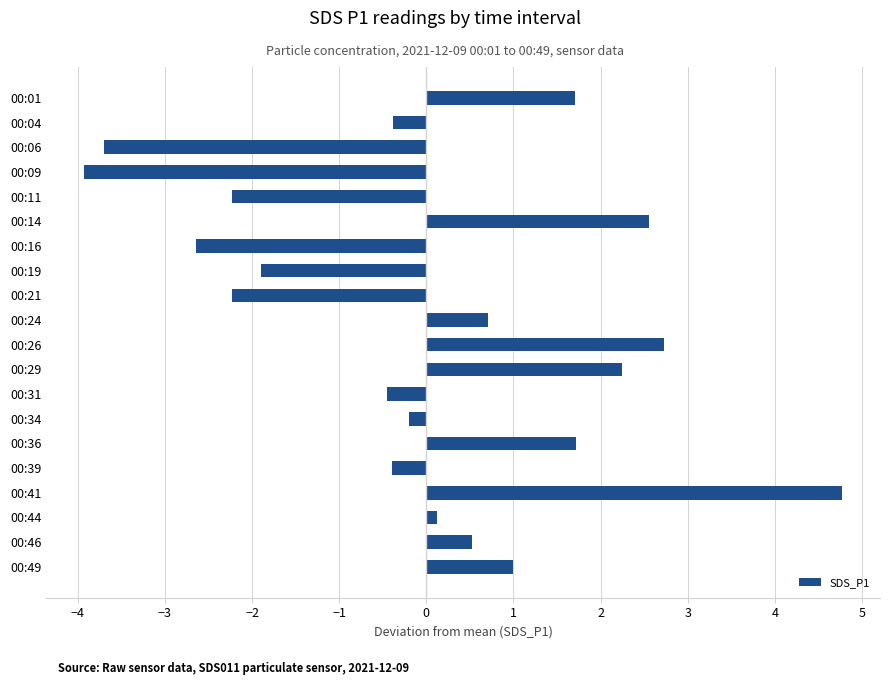

What is the change in value from 00:09 to 00:41?

+8.7